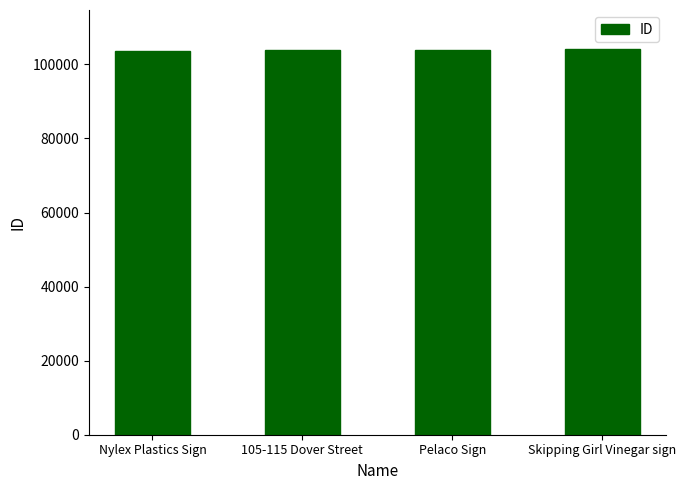

How many bars are there in total?

4